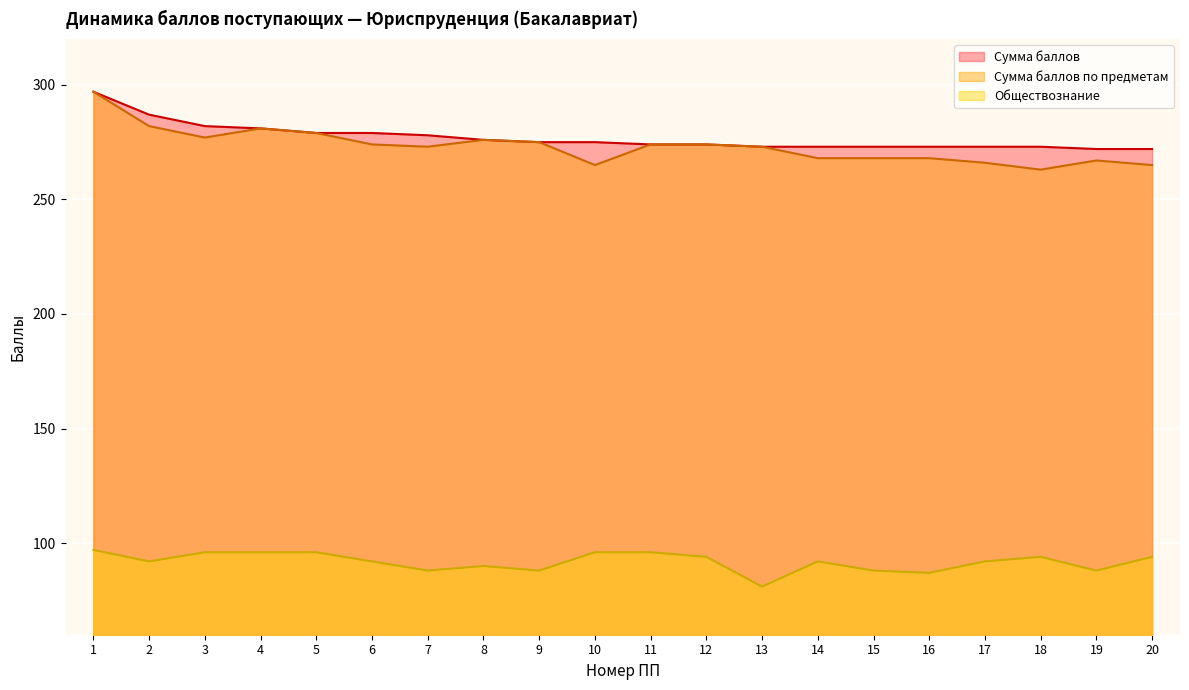

Reading right to left, list all the values displayed in this chart.

Сумма баллов: 272	272	273	273	273	273	273	273	274	274	275	275	276	278	279	279	281	282	287	297
Сумма баллов по предметам: 265	267	263	266	268	268	268	273	274	274	265	275	276	273	274	279	281	277	282	297
Обществознание: 94	88	94	92	87	88	92	81	94	96	96	88	90	88	92	96	96	96	92	97